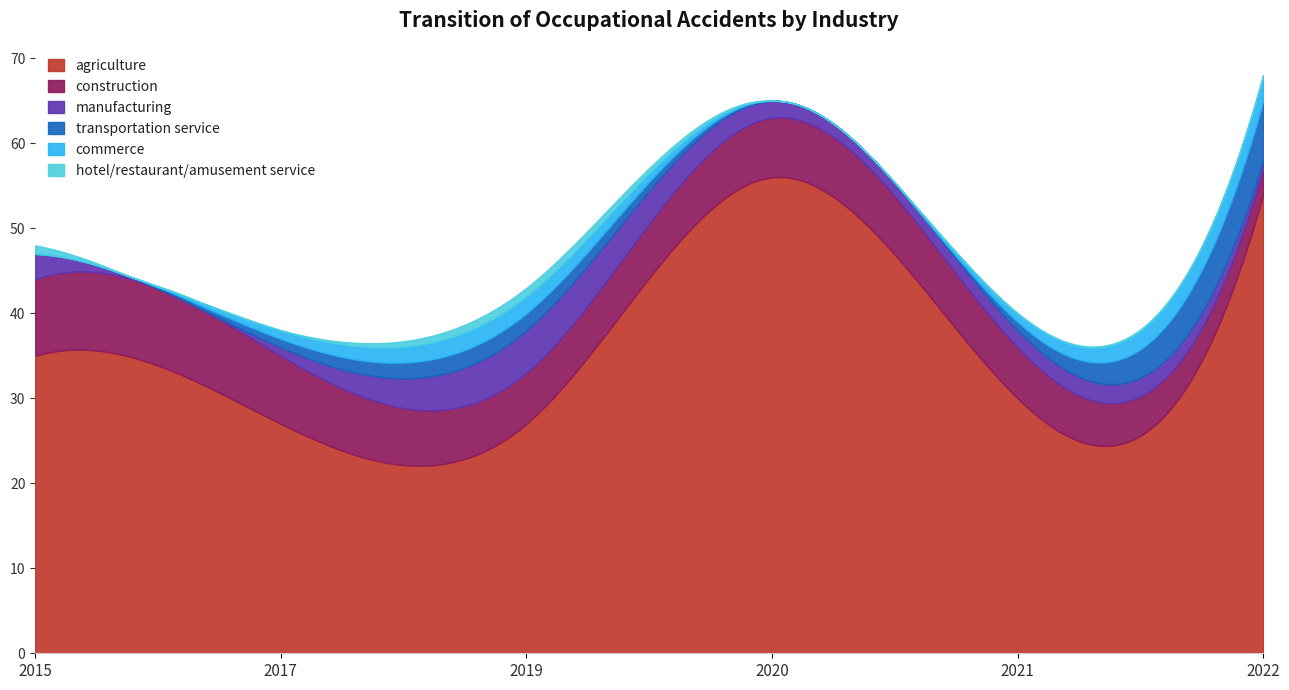

What is the spread (max minus min) of values at construction?

6